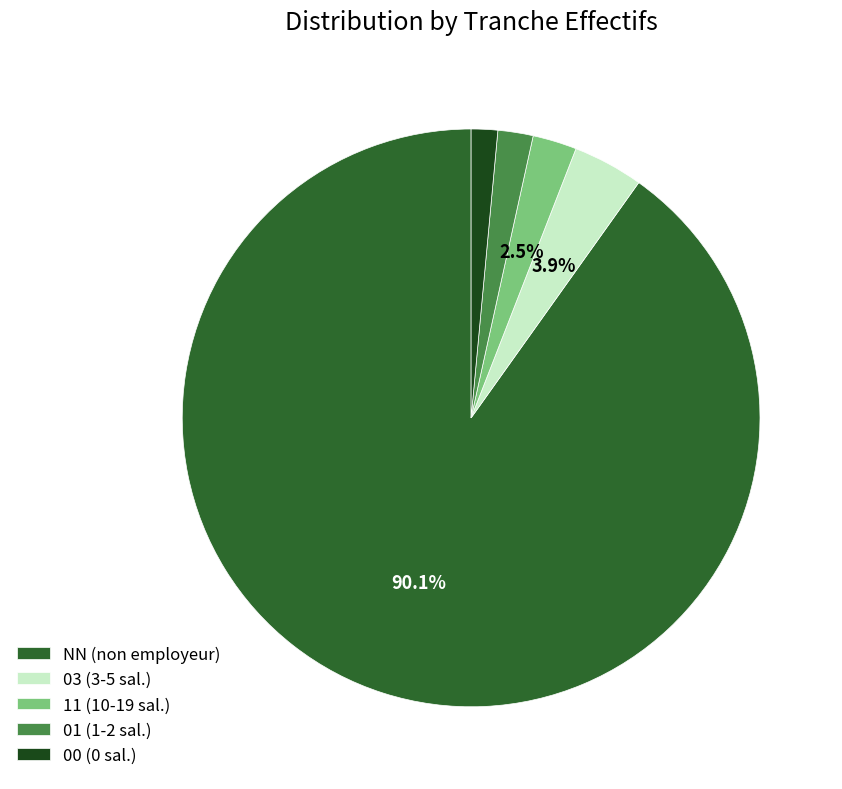

What percentage is the 01 slice, to the nearest percent?

2%